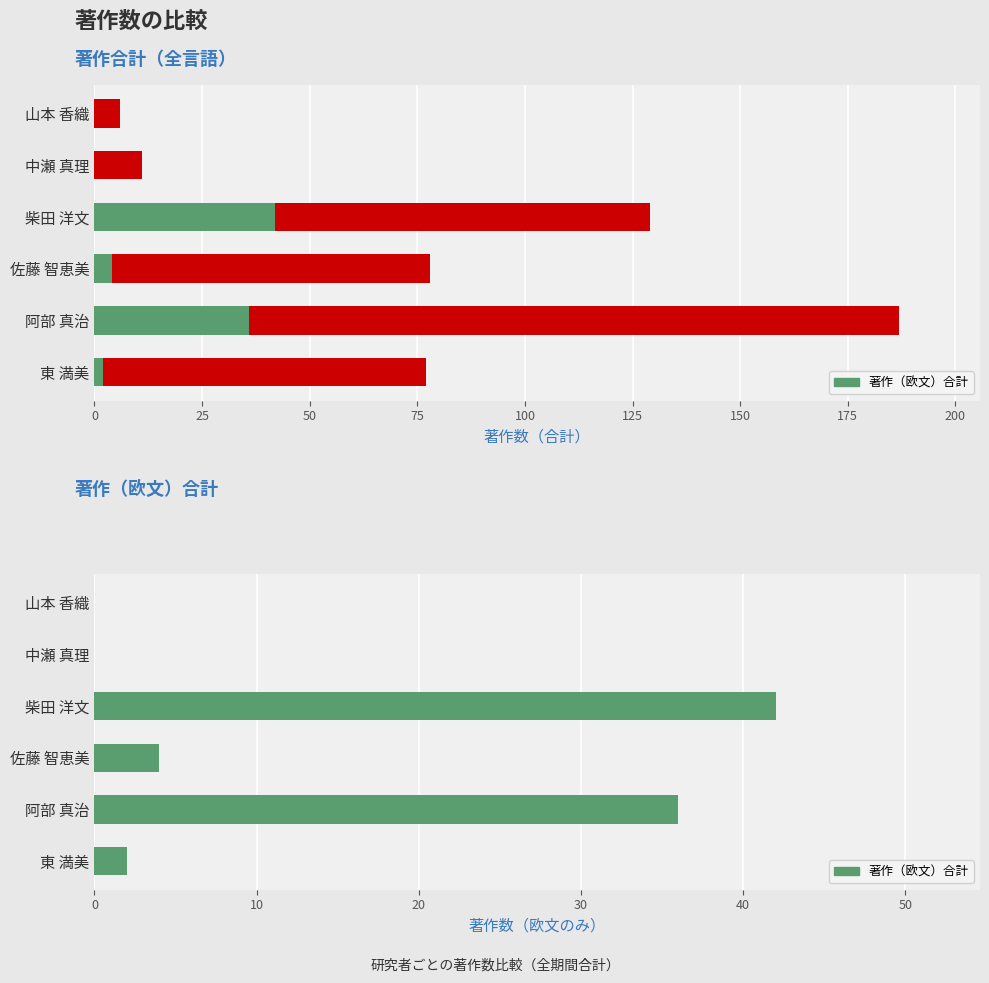

How many data points does each series have?

6